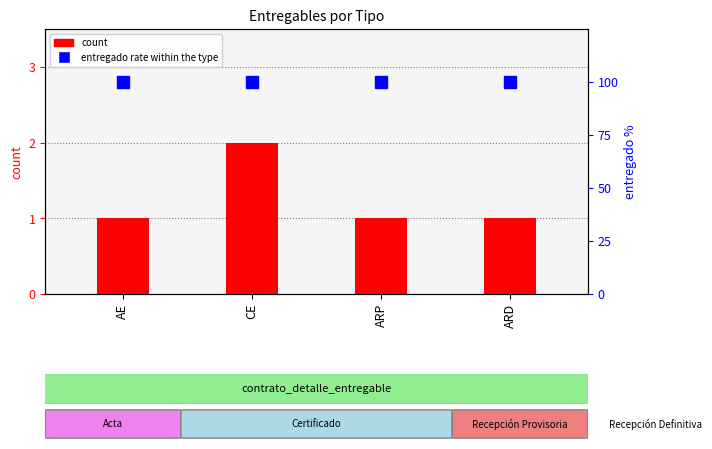

Where is count nearest to the value 1?

AE